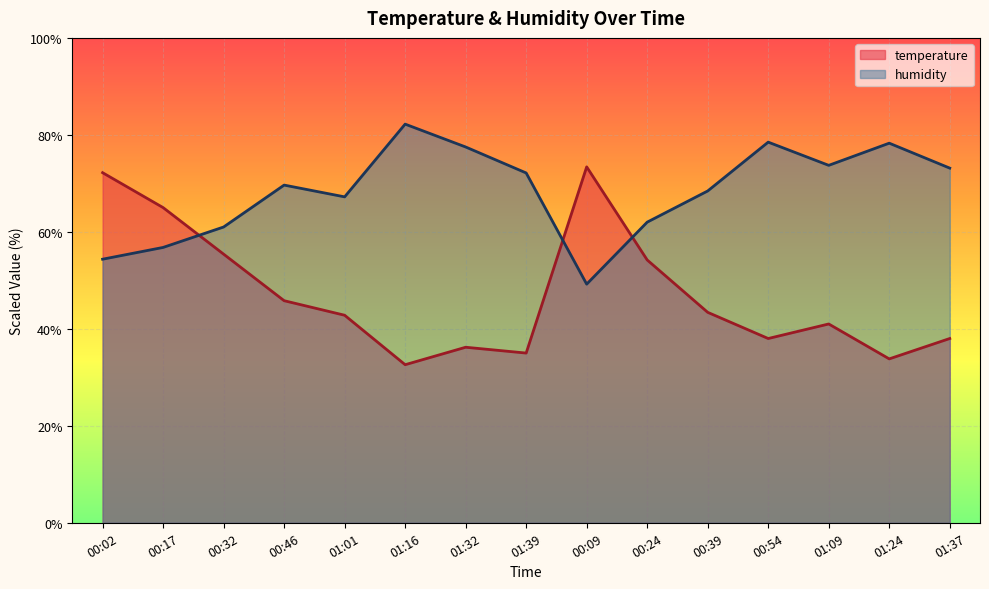

Reading left to right, transcribe all the data shown in this chart.

temperature: 72.2	65.0	55.4	45.8	42.8	32.6	36.2	35.0	73.4	54.2	43.4	38.0	41.0	33.8	38.0
humidity: 54.4	56.8	61.0	69.6	67.2	82.2	77.5	72.1	49.2	62.0	68.4	78.5	73.7	78.3	73.1